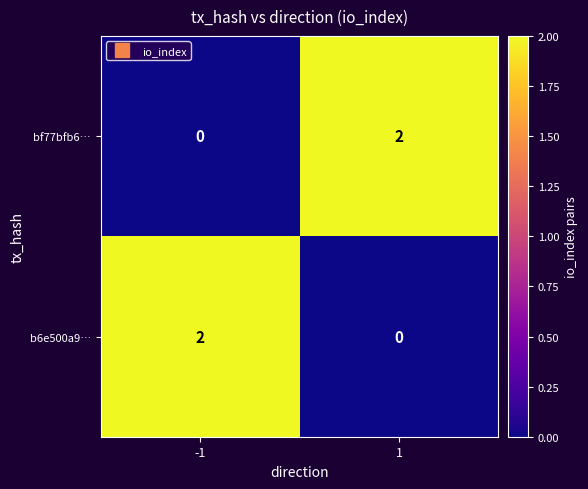

Is it true that b6e500a9… equals 1 at 1?

False